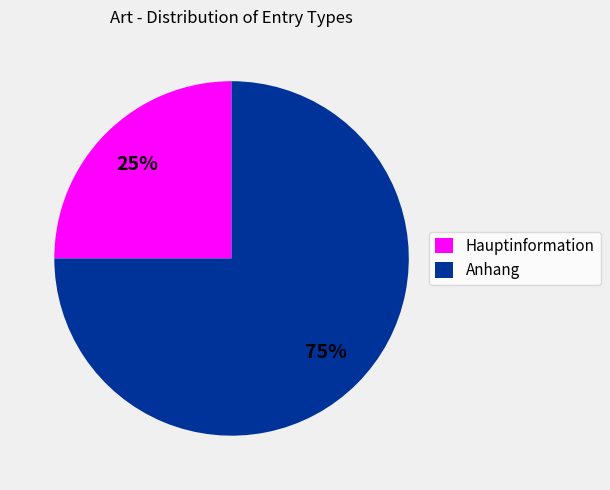

Rank the categories by value from lowest to highest.

Hauptinformation, Anhang